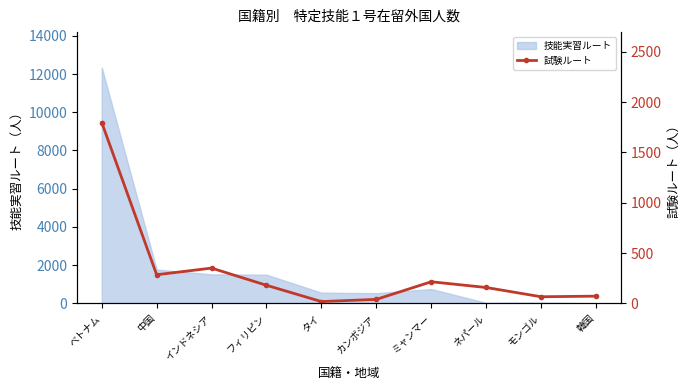

Reading left to right, transcribe all the data shown in this chart.

1798	284	350	179	17	39	214	157	65	71